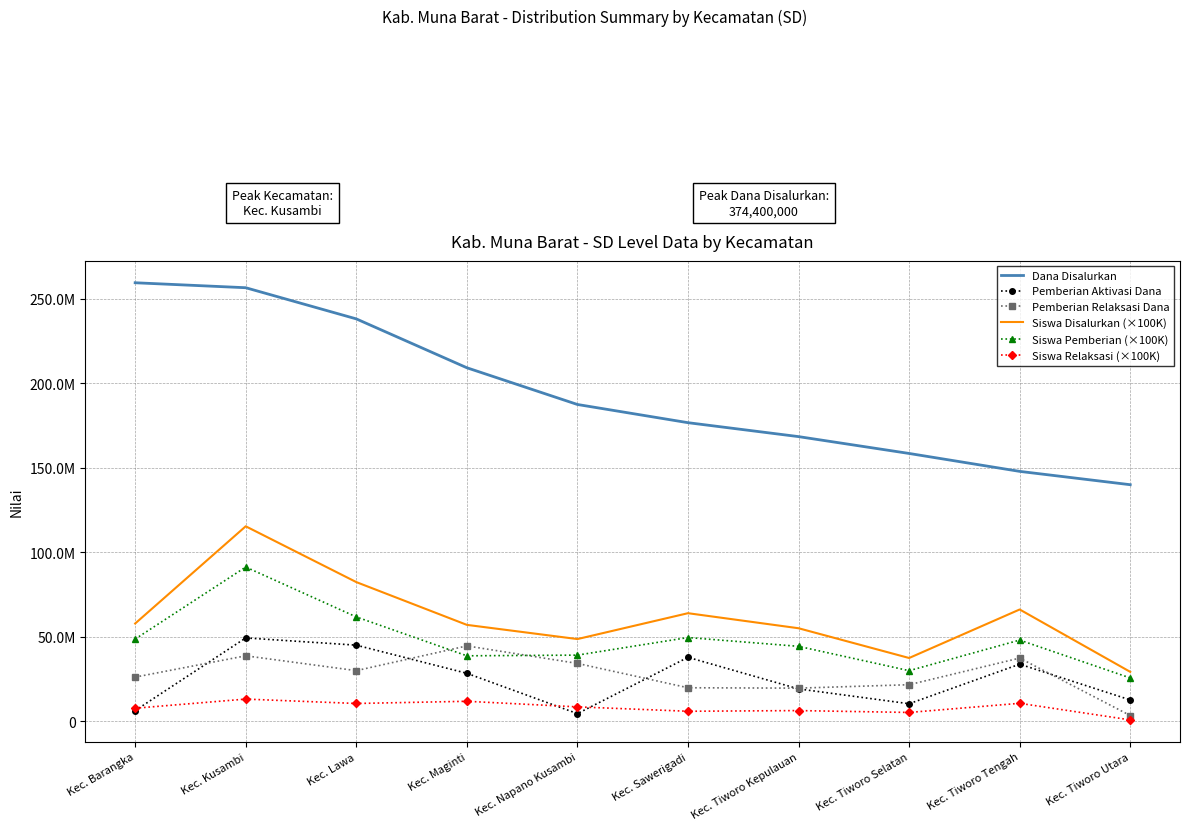

Reading left to right, list all the values displayed in this chart.

Dana Disalurkan: 259336890.8	256399358.5	237968488.5	209062686.7	187343778.0	176577639.9	168339062.9	158376218.9	147776376.8	139894498.9
Pemberian Aktivasi Dana: 6300000.0	49275000.0	45000000.0	28350000.0	4500000.0	37800000.0	19125000.0	10350000.0	33750000.0	12600000.0
Pemberian Relaksasi Dana: 26100000.0	38700000.0	29925000.0	44550000.0	34200000.0	19800000.0	19575000.0	21600000.0	37350000.0	3375000.0
Siswa Disalurkan (×100K): 57800000.0	115300000.0	82300000.0	57000000.0	48600000.0	63900000.0	55000000.0	37400000.0	66100000.0	29200000.0
Siswa Pemberian (×100K): 48600000.0	91200000.0	61700000.0	38700000.0	39100000.0	49500000.0	44300000.0	29900000.0	48000000.0	25600000.0
Siswa Relaksasi (×100K): 7700000.0	13100000.0	10500000.0	11800000.0	8500000.0	5900000.0	6300000.0	5200000.0	10600000.0	800000.0